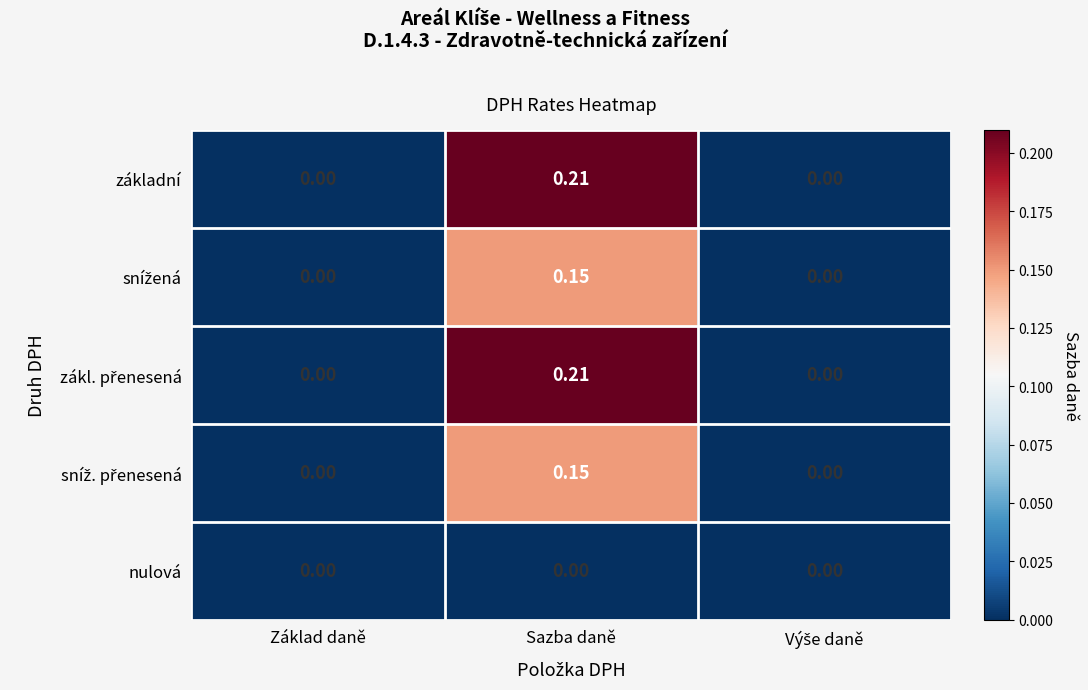

At which category is the sum across all series the highest?

Sazba daně